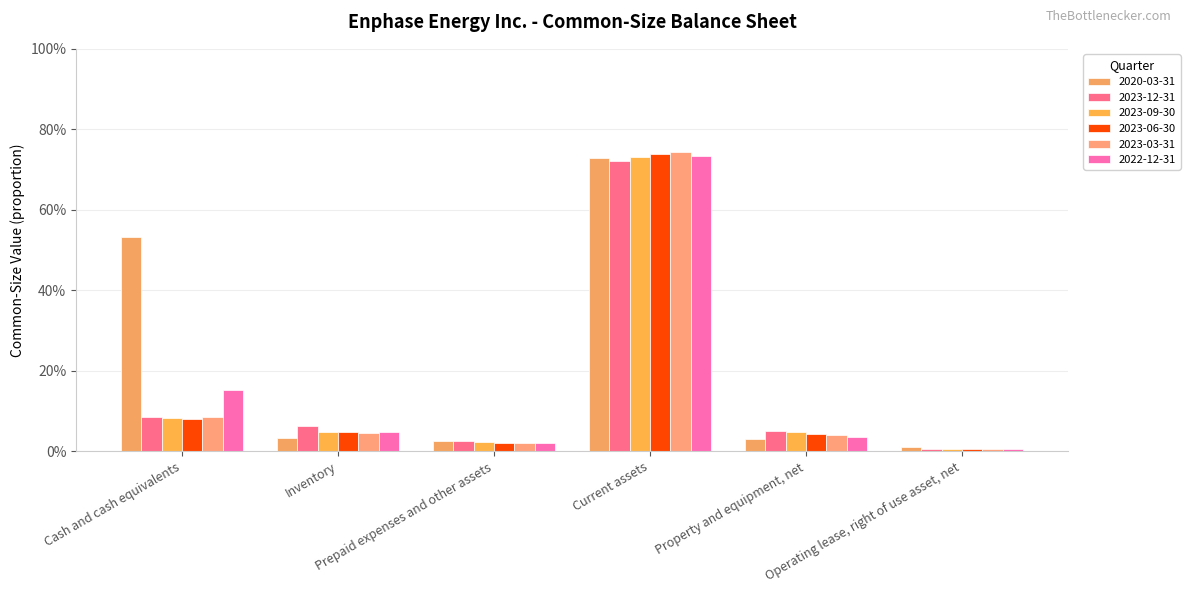

Are the bars grouped side by side (vs. stacked)?

Yes